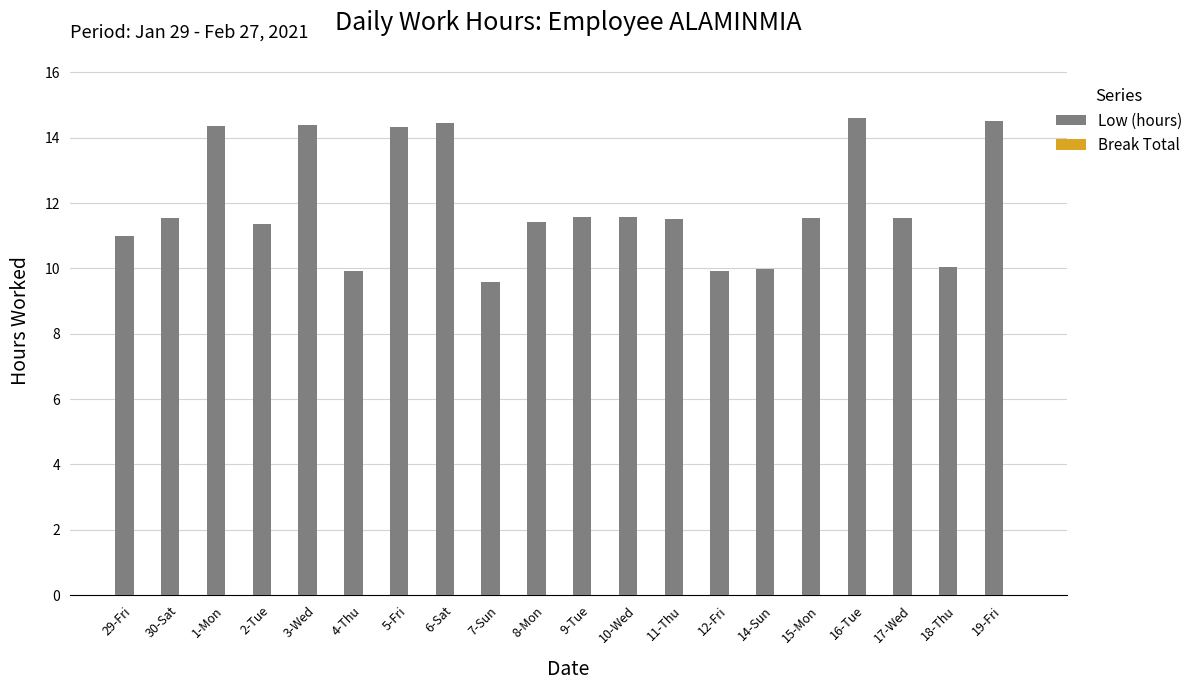

What is the ratio of the value at 1-Mon to the value at 6-Sat?

1.0